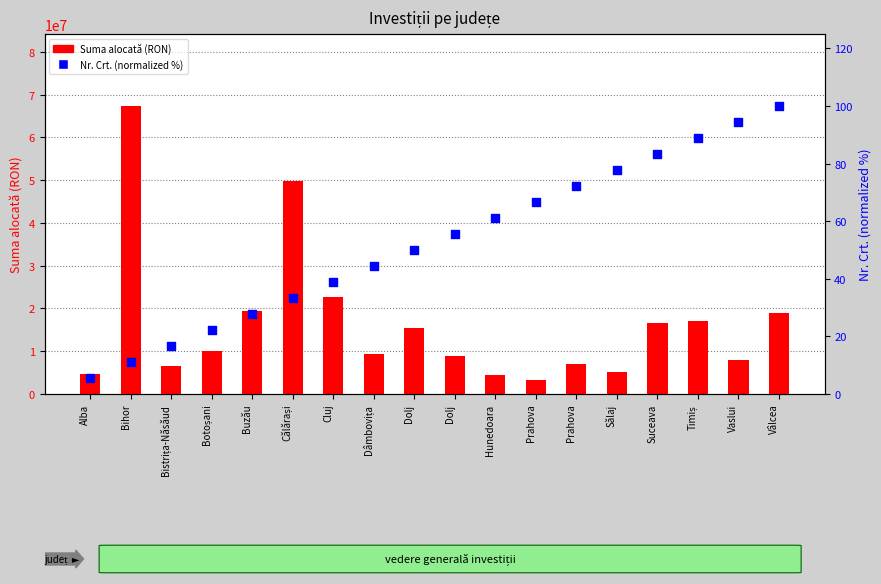

Which series reaches the maximum Y coordinate?

Suma alocată (RON)